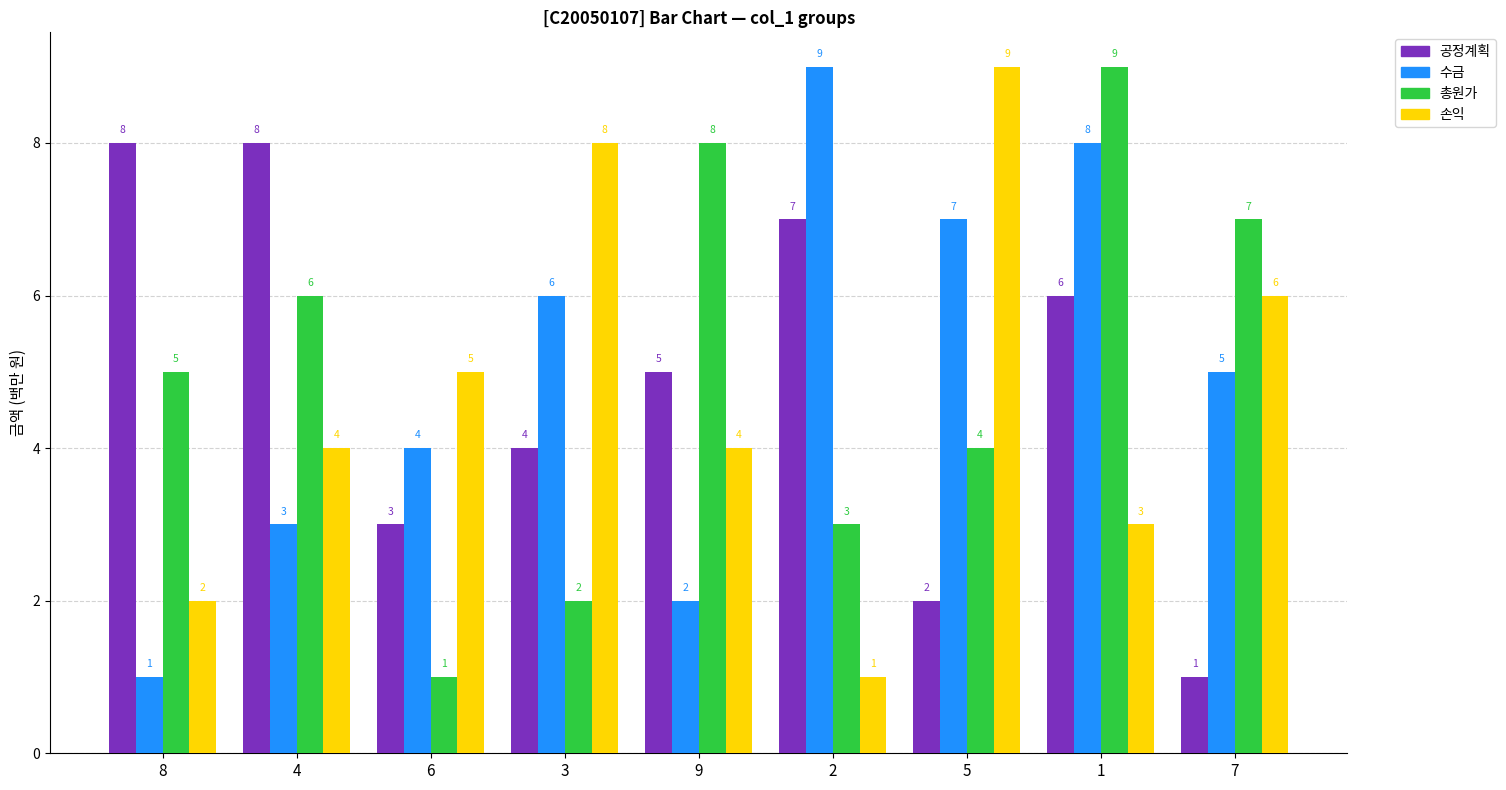

How many bars are there in each group?

4